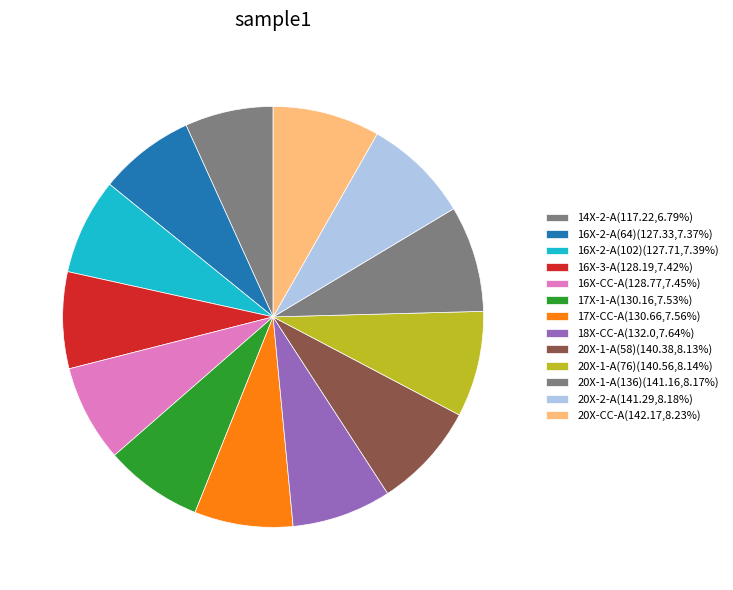

Which slice is the smallest?

14X-2-A